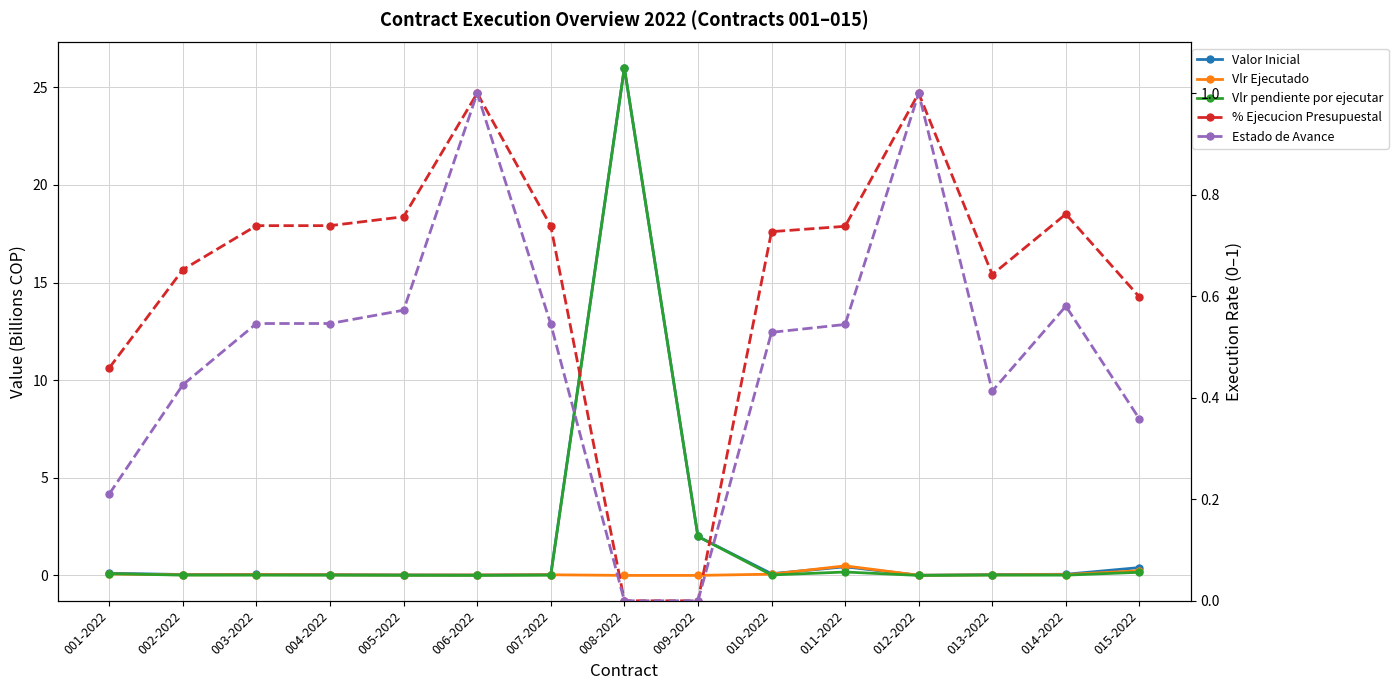

True or false: Estado de Avance and Vlr Ejecutado intersect in this chart.

False